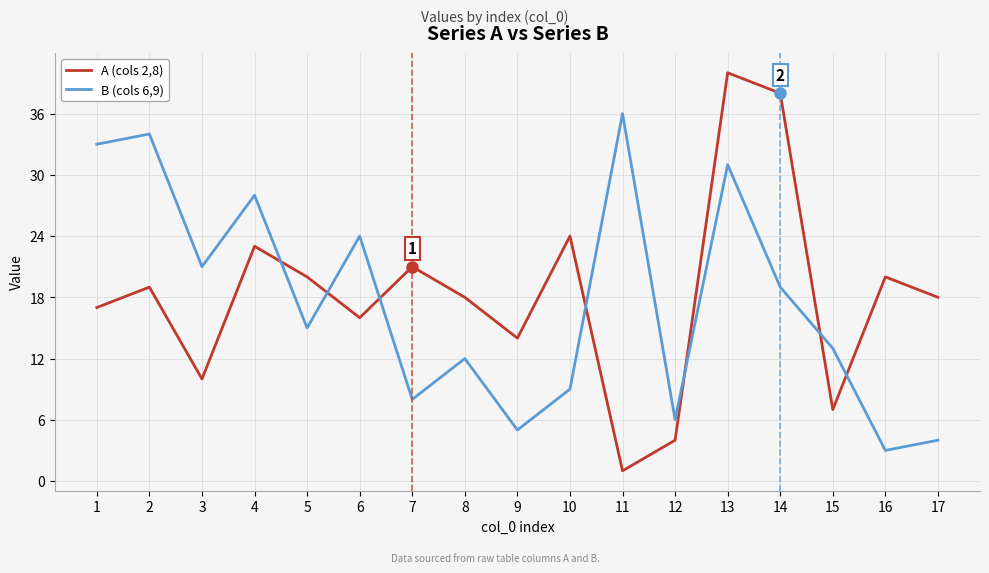

What is the difference between the maximum and minimum values in the B (cols 6,9) series?

33